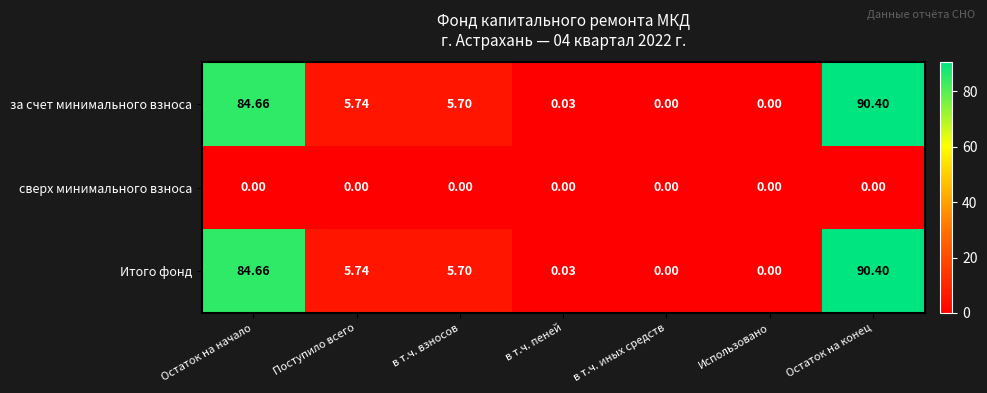

How many distinct data groups are displayed?

3